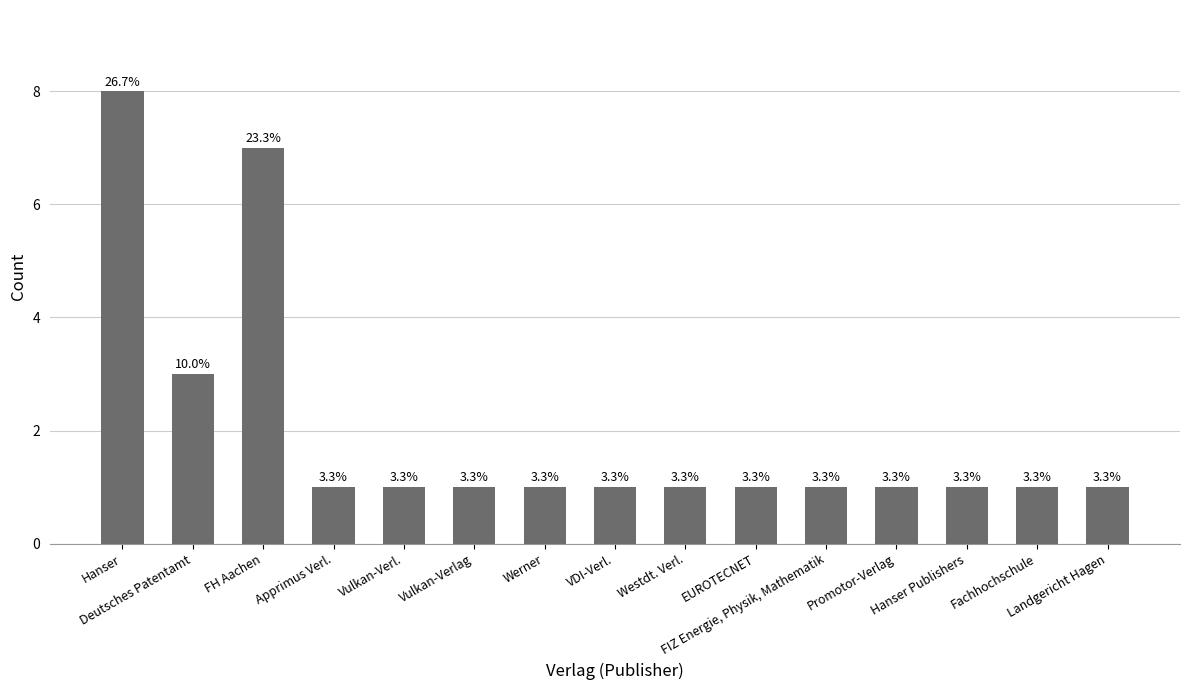

Read the value at Vulkan-Verlag.

1